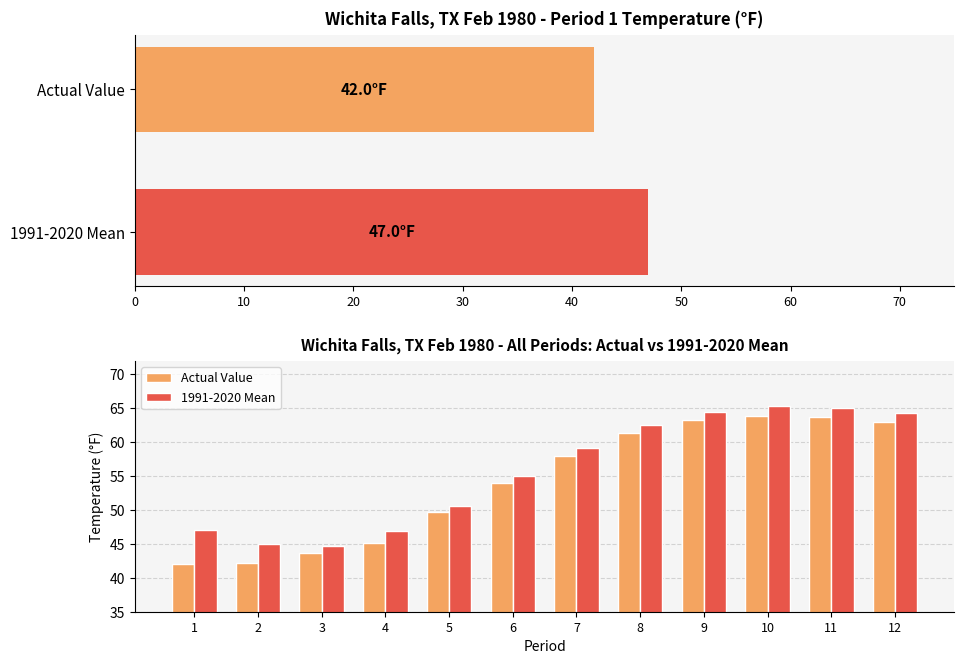

What is the maximum value shown in the chart?

65.3